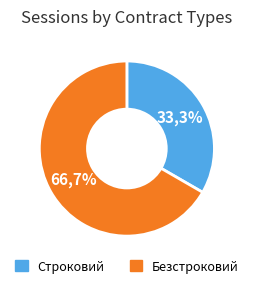

Between Строковий and Безстроковий, which is larger?

Безстроковий